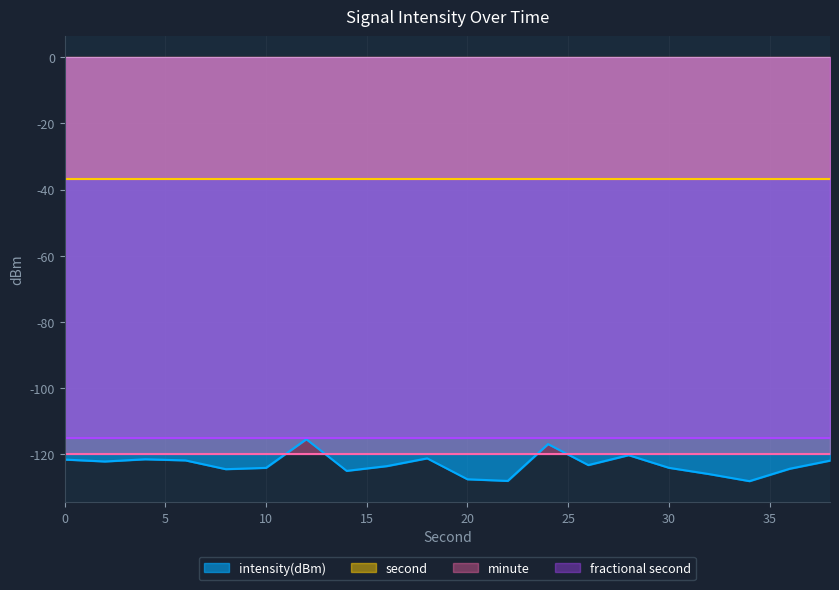

What is the total value across all series at 26?

-97.3